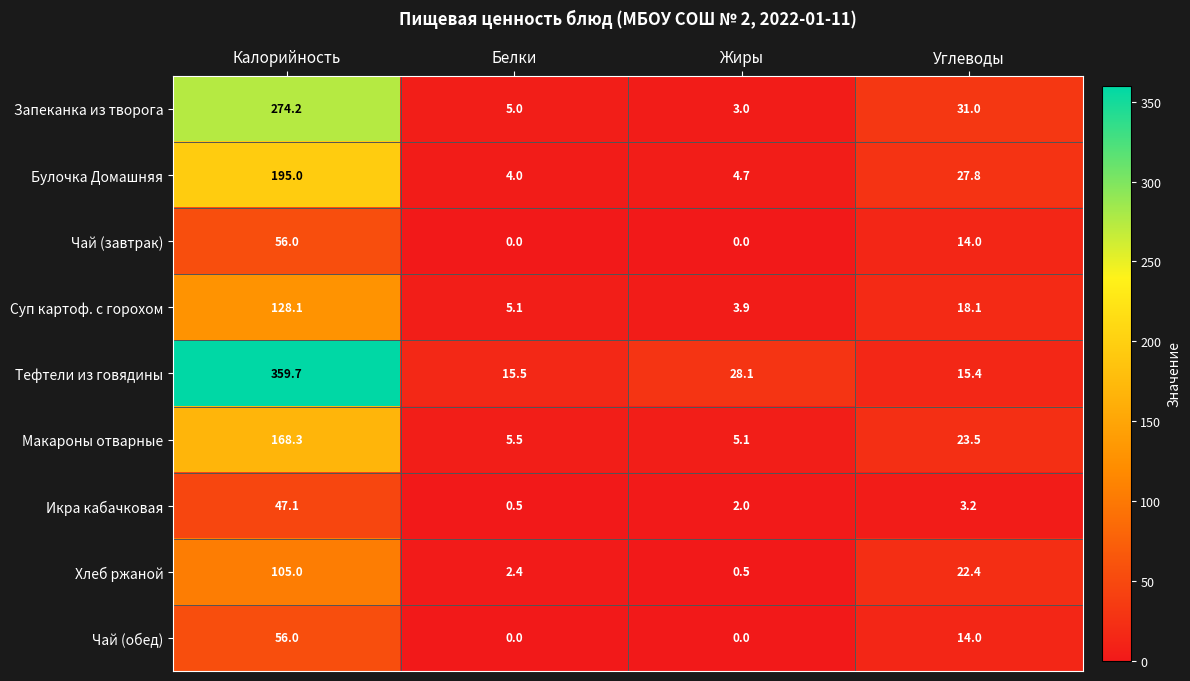

At which category is the sum across all series the highest?

Калорийность